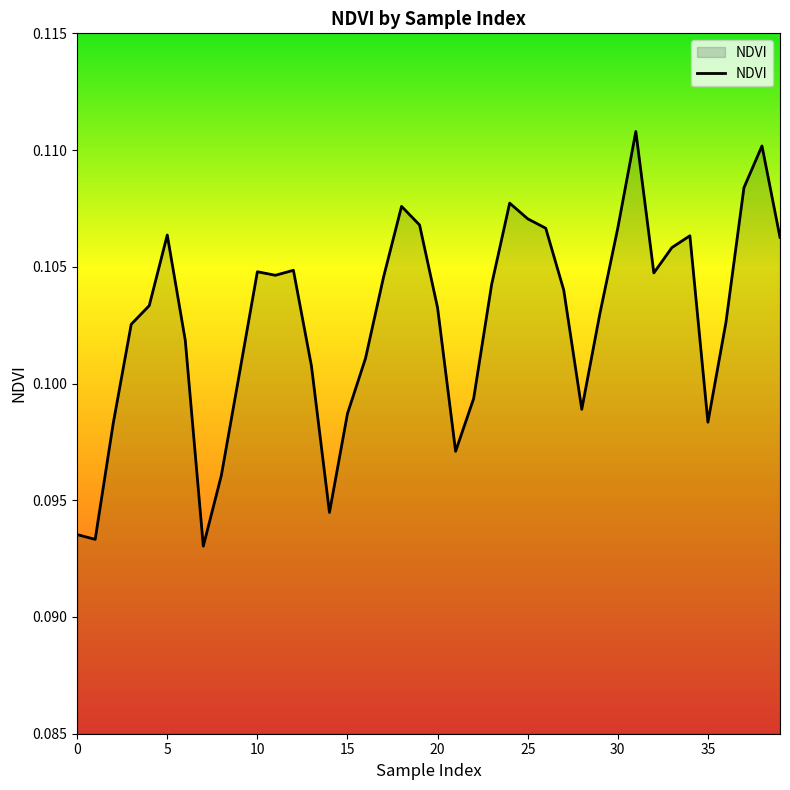

Is this an area chart (filled region under the line)?

Yes